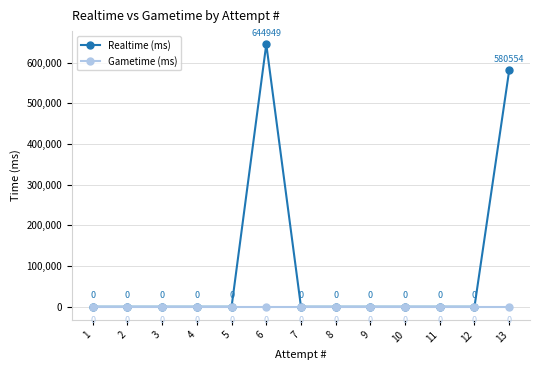

Reading left to right, extract all data points from this chart.

Realtime (ms): 0	0	0	0	0	644949	0	0	0	0	0	0	580554
Gametime (ms): 0	0	0	0	0	0	0	0	0	0	0	0	0